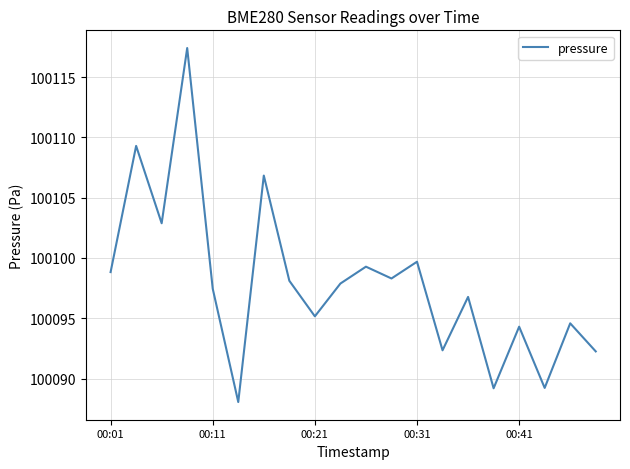

What is the difference between the maximum and minimum values?

29.4